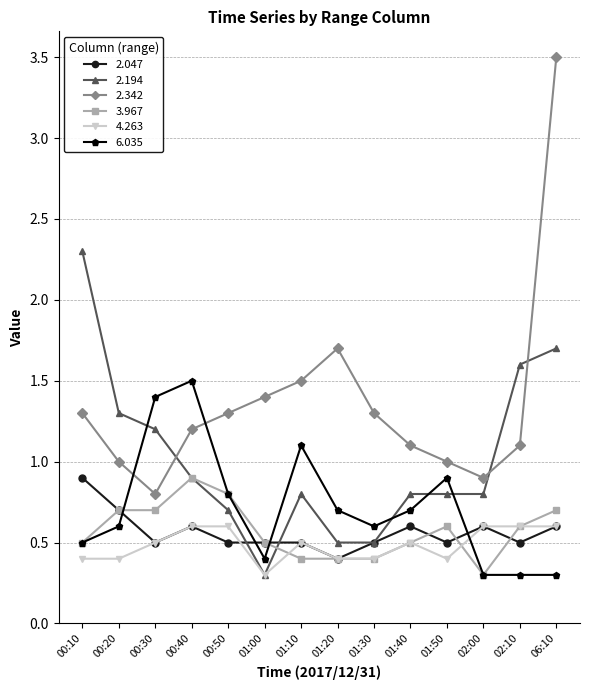

The value of 3.967 at 01:00 is 0.5. True or false?

True